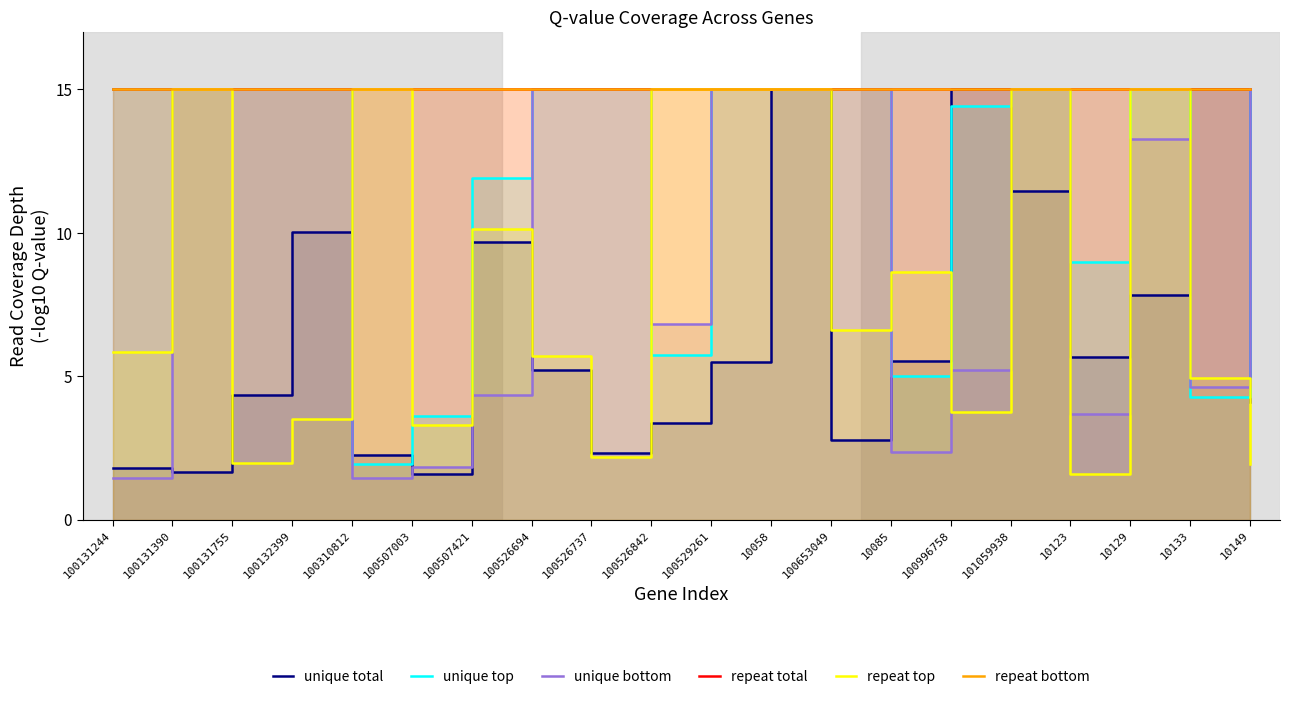

Reading left to right, list all the values displayed in this chart.

unique total: 1.8	1.7	4.3	10.0	2.3	1.6	9.7	5.2	2.3	3.4	5.5	15.0	2.8	5.5	15.0	11.5	5.7	7.8	15.0	4.1
unique top: 15.0	15.0	15.0	15.0	2.0	3.6	11.9	15.0	15.0	5.7	15.0	15.0	15.0	5.0	14.4	15.0	9.0	15.0	4.3	15.0
unique bottom: 1.5	15.0	15.0	15.0	1.5	1.8	4.3	15.0	15.0	6.8	15.0	15.0	15.0	2.4	5.2	15.0	3.7	13.3	4.6	15.0
repeat total: 15.0	15.0	15.0	15.0	15.0	15.0	15.0	15.0	15.0	15.0	15.0	15.0	15.0	15.0	15.0	15.0	15.0	15.0	15.0	15.0
repeat top: 5.9	15.0	2.0	3.5	15.0	3.3	10.1	5.7	2.2	15.0	15.0	15.0	6.6	8.6	3.7	15.0	1.6	15.0	4.9	1.9
repeat bottom: 15.0	15.0	15.0	15.0	15.0	15.0	15.0	15.0	15.0	15.0	15.0	15.0	15.0	15.0	15.0	15.0	15.0	15.0	15.0	15.0